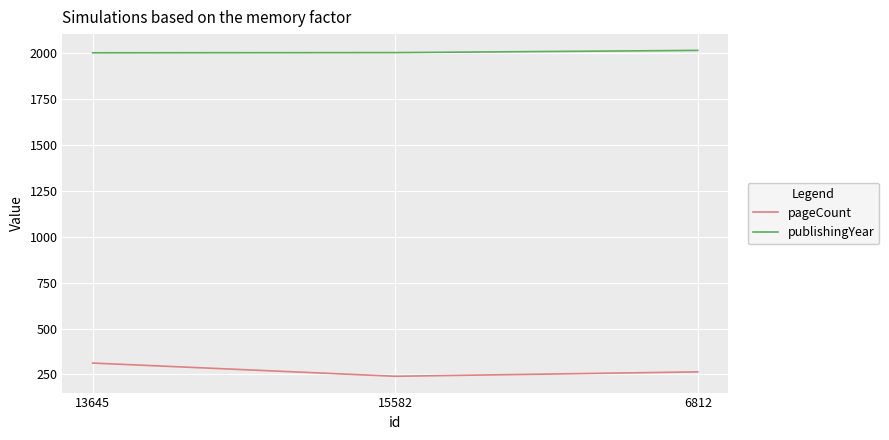

Rank the categories by pageCount value from highest to lowest.

13645, 6812, 15582